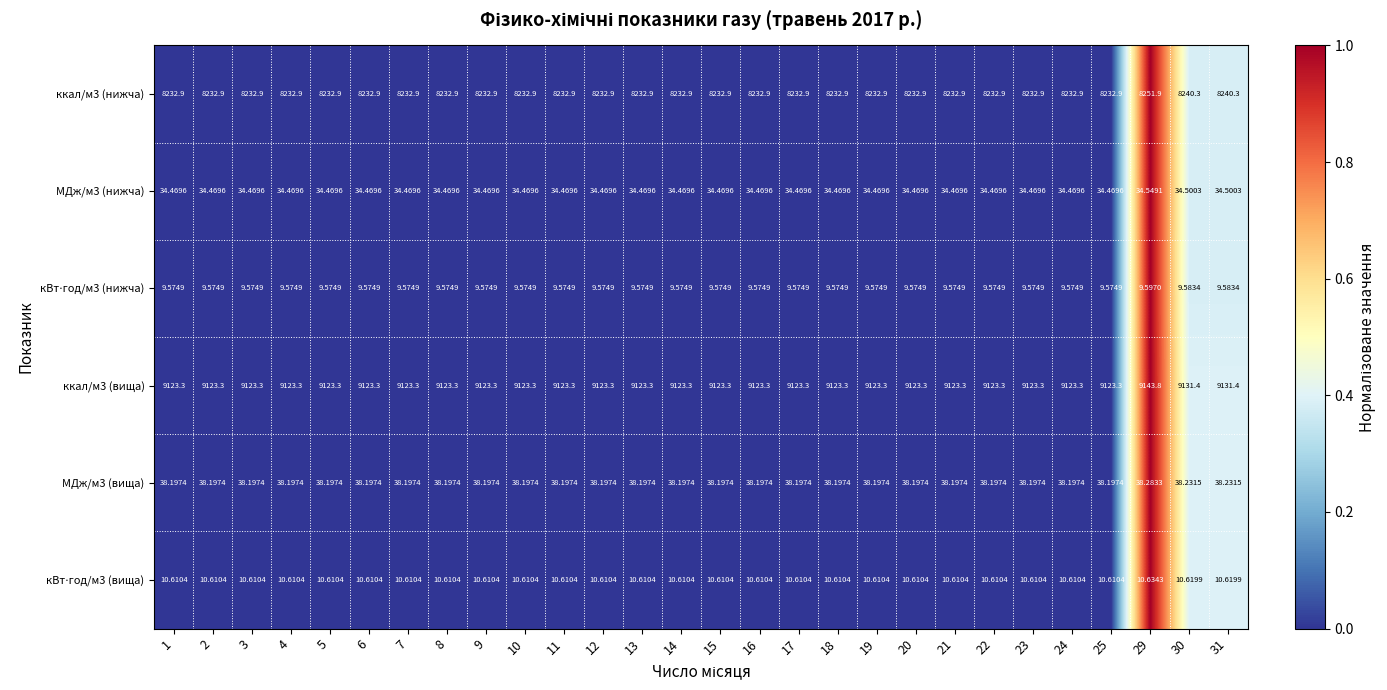

Is the value of МДж/м3 (нижча) at 1 greater than the value of ккал/м3 (вища) at 2?

No